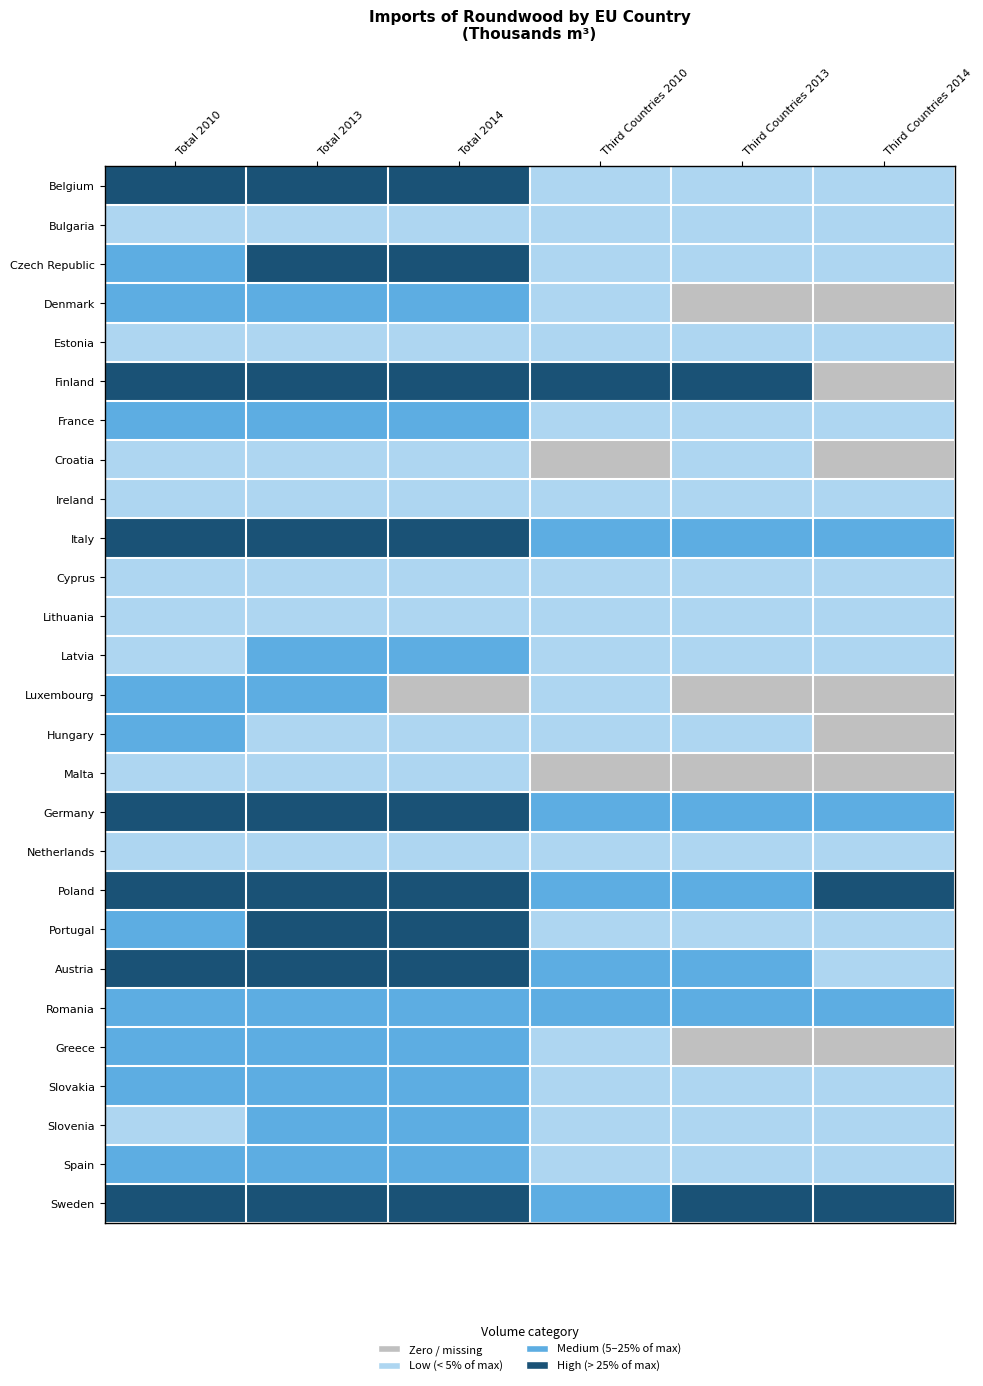

Which series changed the most between Total 2010 and Total 2014?

Luxembourg